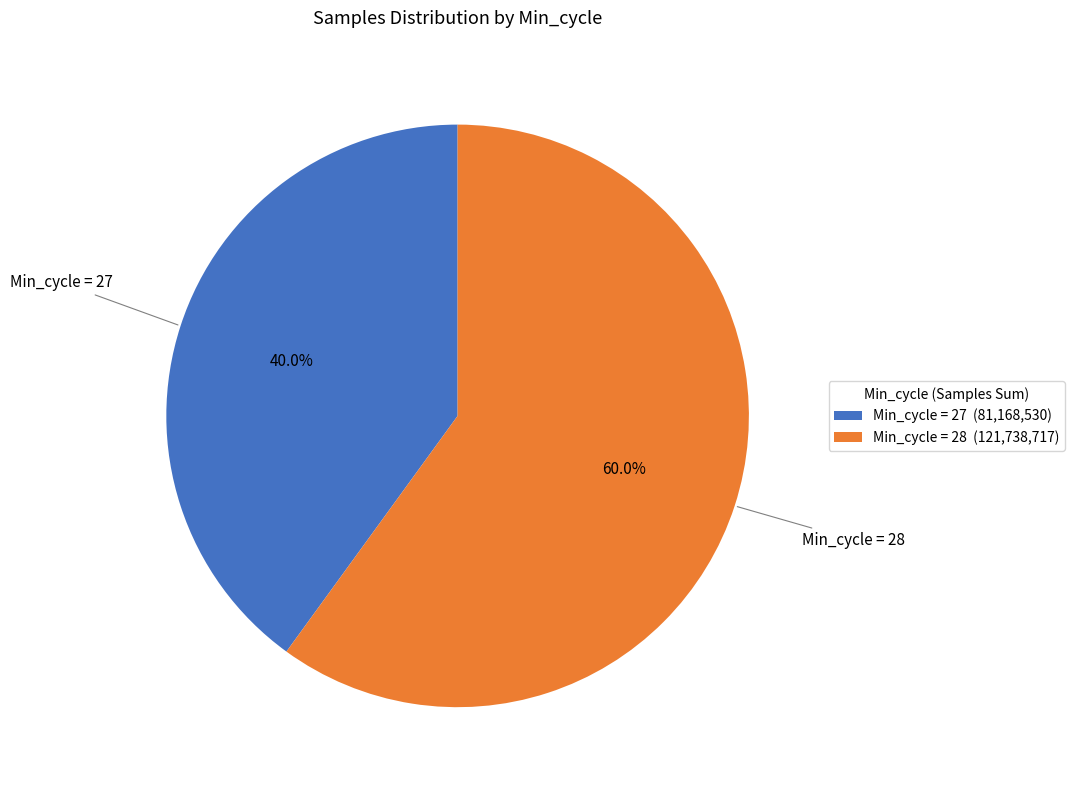

Count the number of slices in the pie.

2